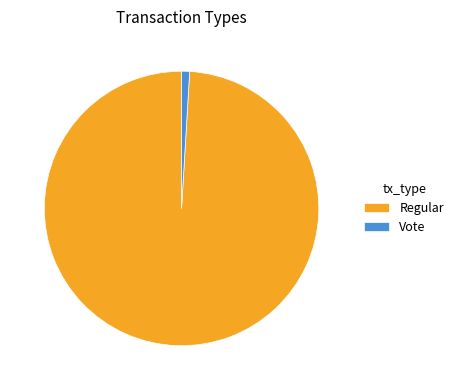

Do Regular and Vote together represent more than half of the pie?

Yes